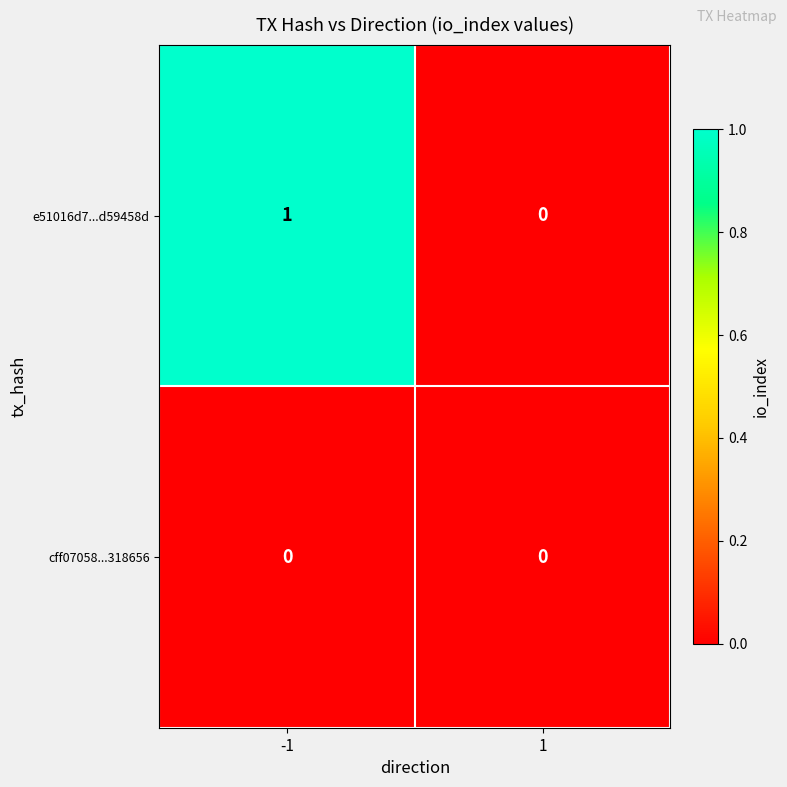

What is the maximum value shown in the chart?

1